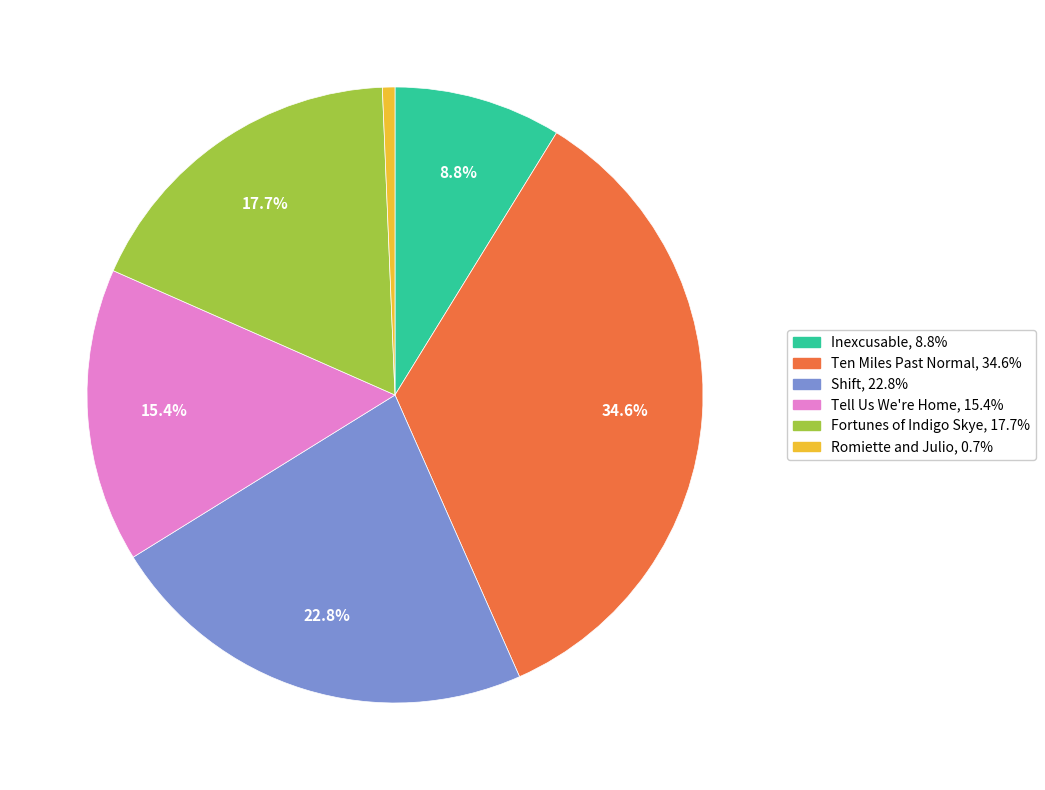

Which slice is the smallest?

Romiette and Julio